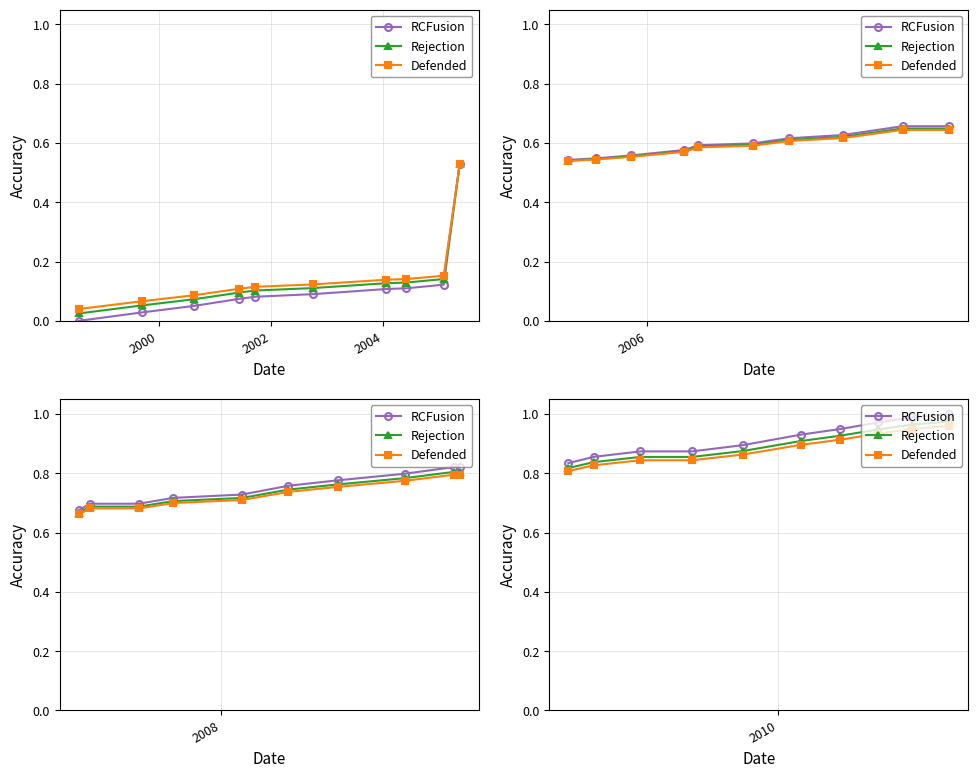

True or false: Defended and Rejection intersect in this chart.

False